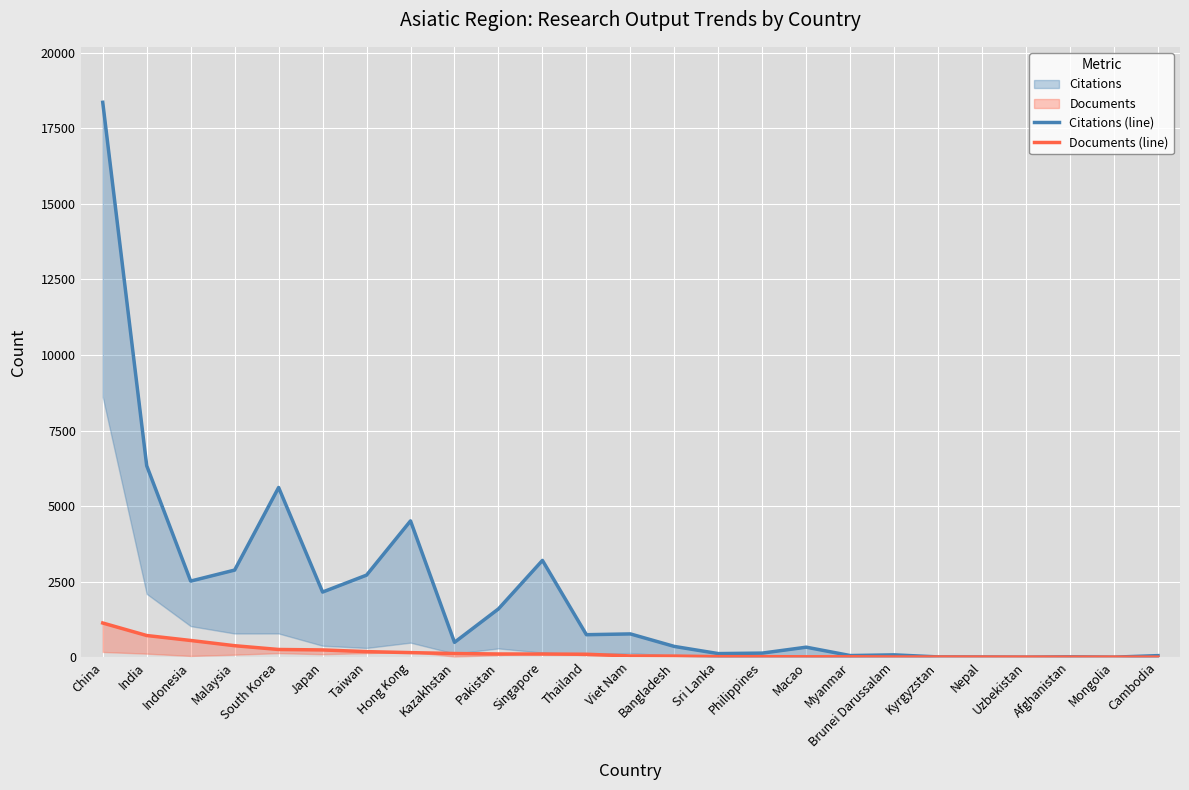

Is it true that Citations (line) equals 1598 at Pakistan?

True